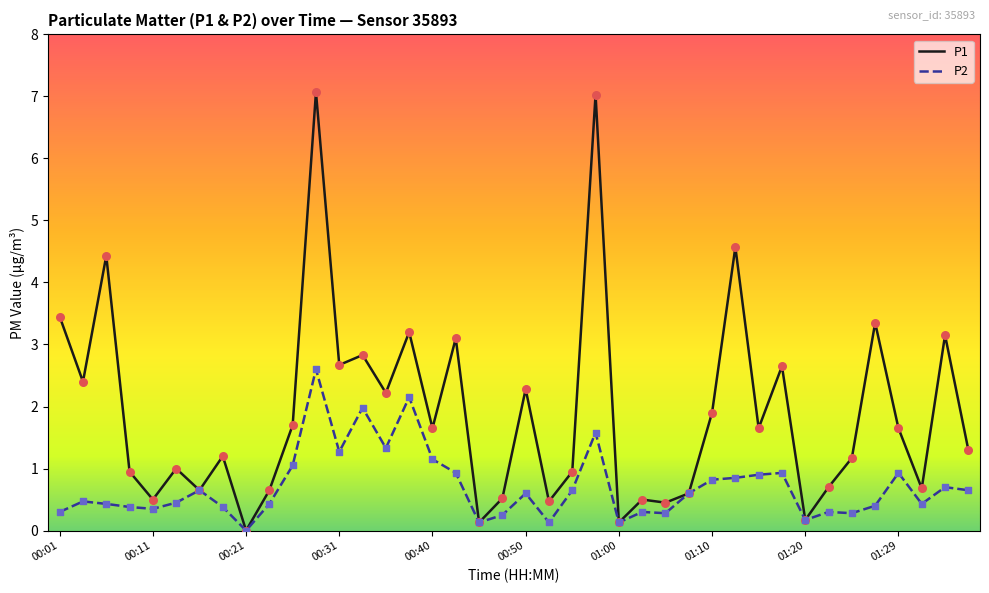

Rank the series by their maximum value, from lowest to highest.

P2, P1